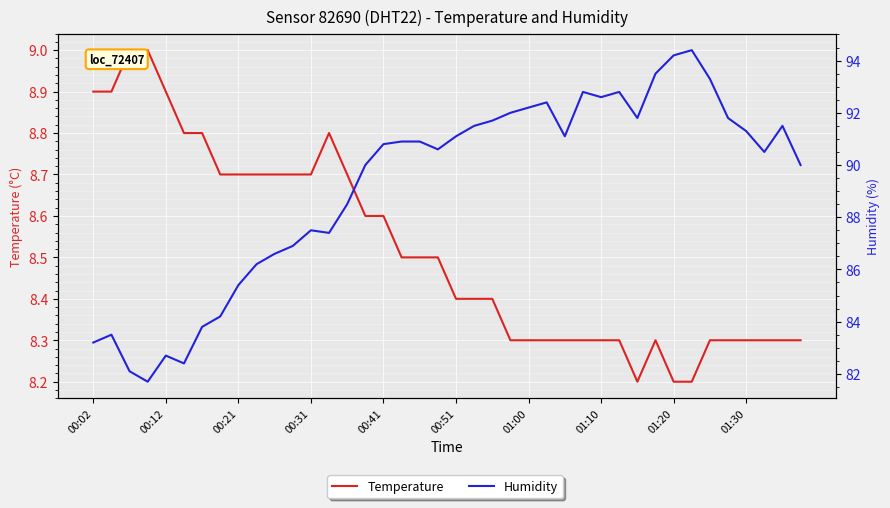

Which series changed the most between 10 and 20?

Humidity